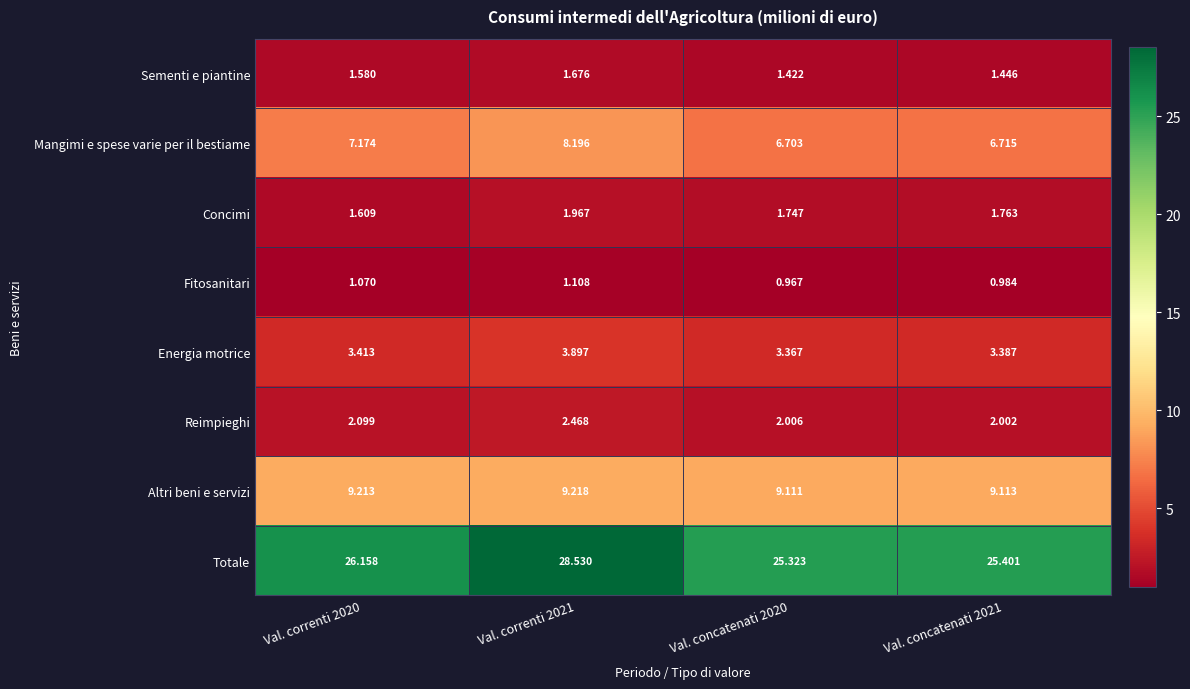

Which series has the largest range (max minus min)?

Totale